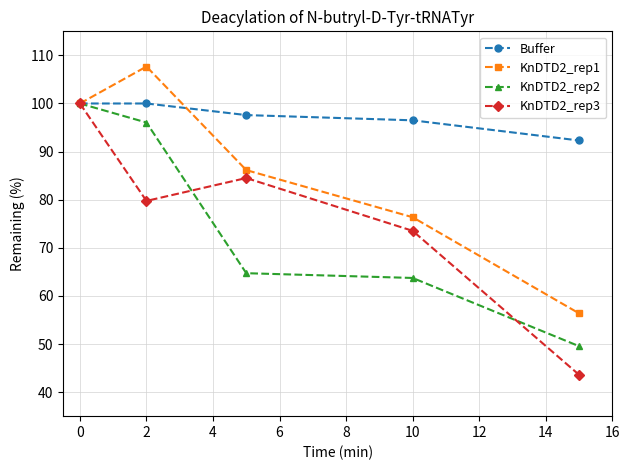

Which series has the widest spread of values?

KnDTD2_rep3